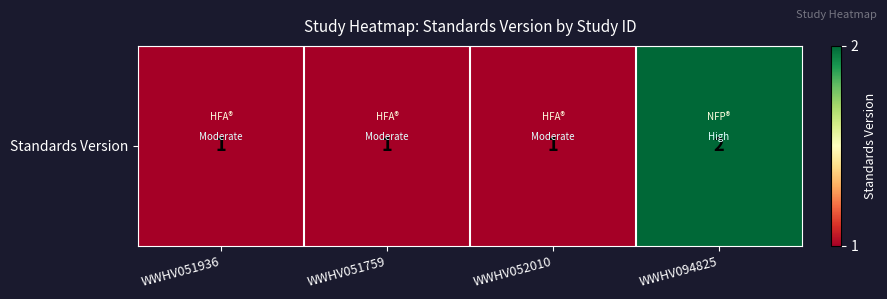

Reading left to right, list all the values displayed in this chart.

1	1	1	2